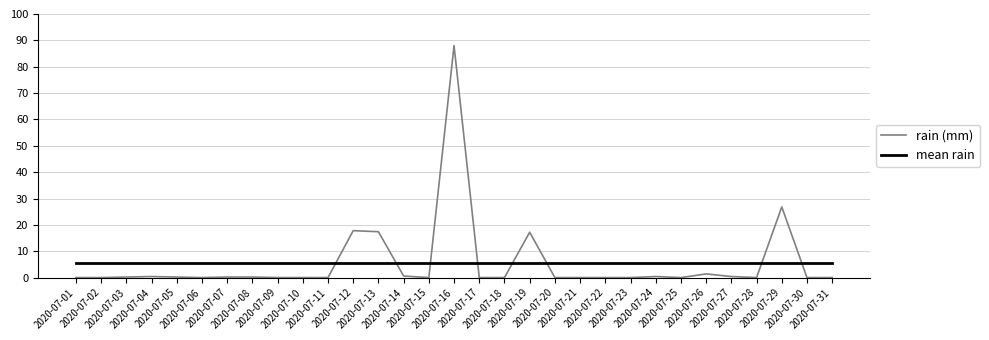

Is this an area chart (filled region under the line)?

No